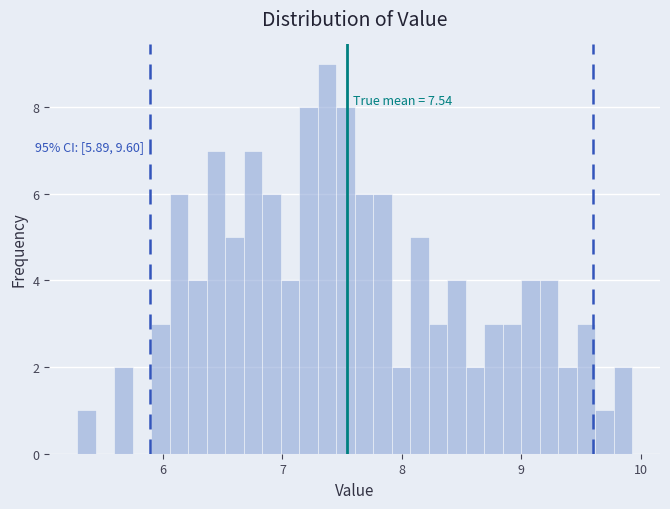

Around what value on the x-axis is the tallest bar? Give the approximate position of its centre, as read against the axis.

7.4